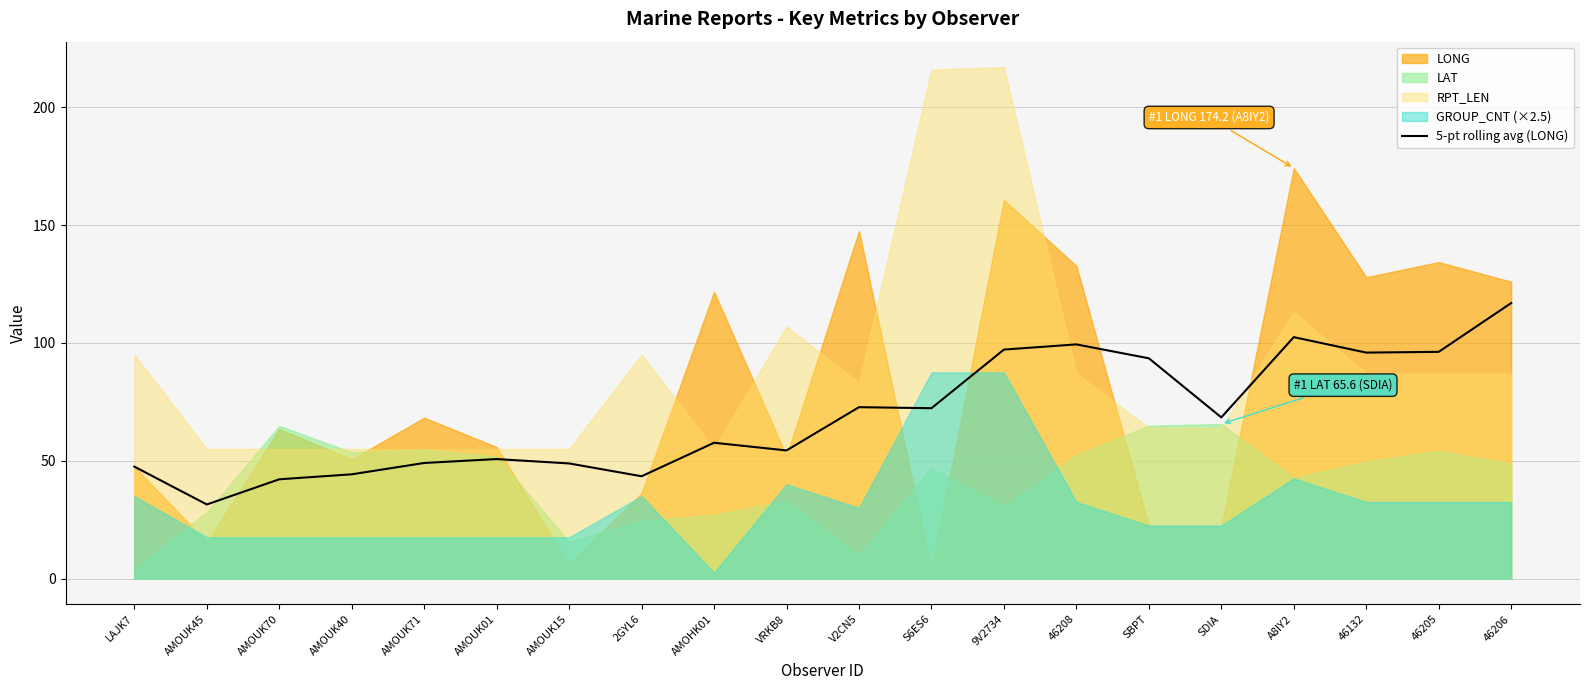

What is the label of the 11th point from the right?

VRKB8